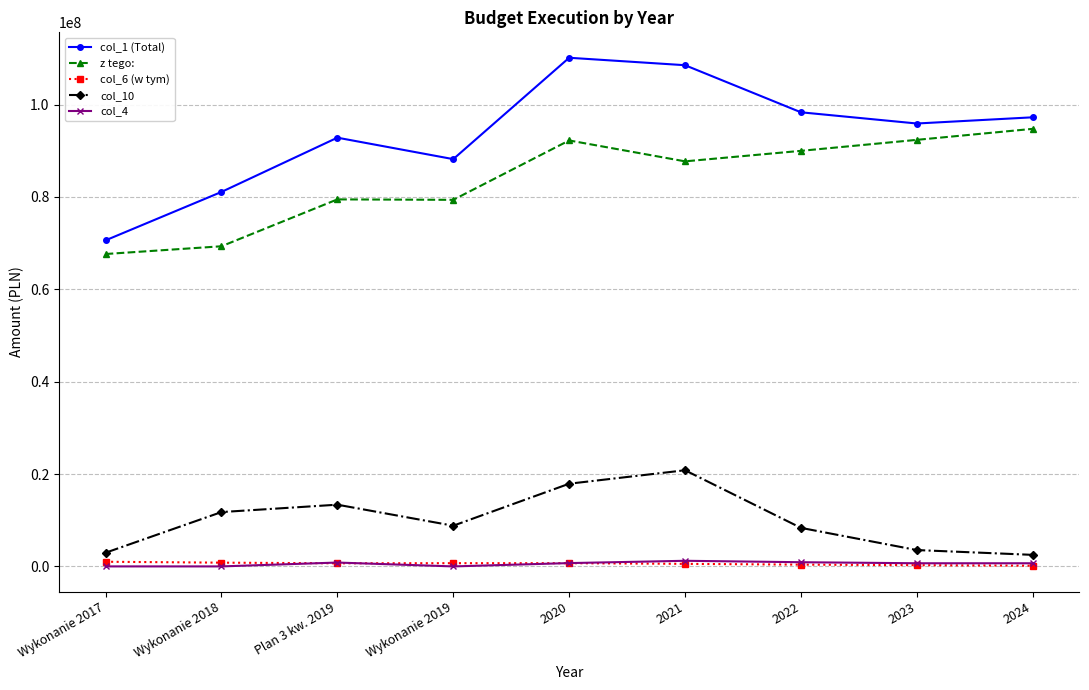

True or false: col_10 and col_4 intersect in this chart.

False